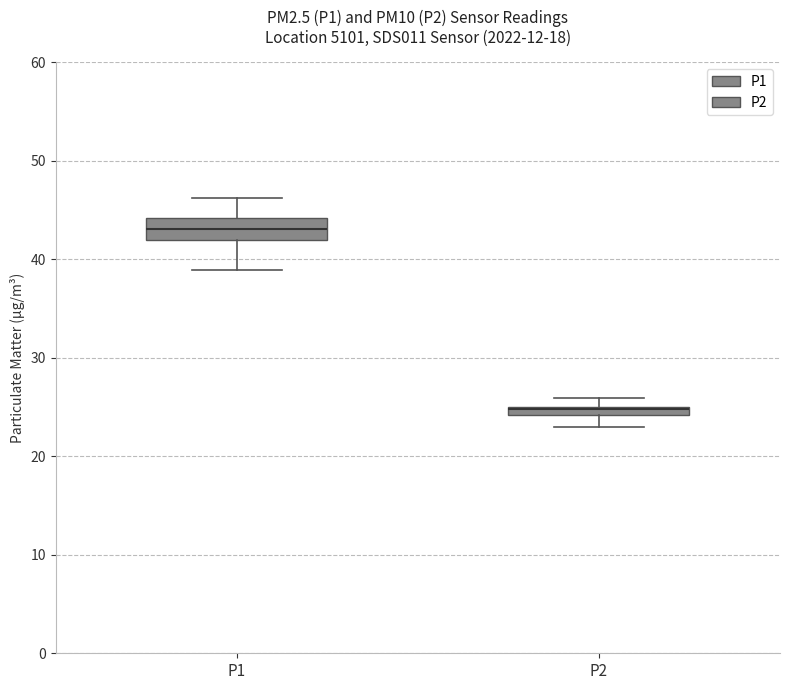

Comparing the boxes themselves (not the whiskers), which one is the tallest?

P1